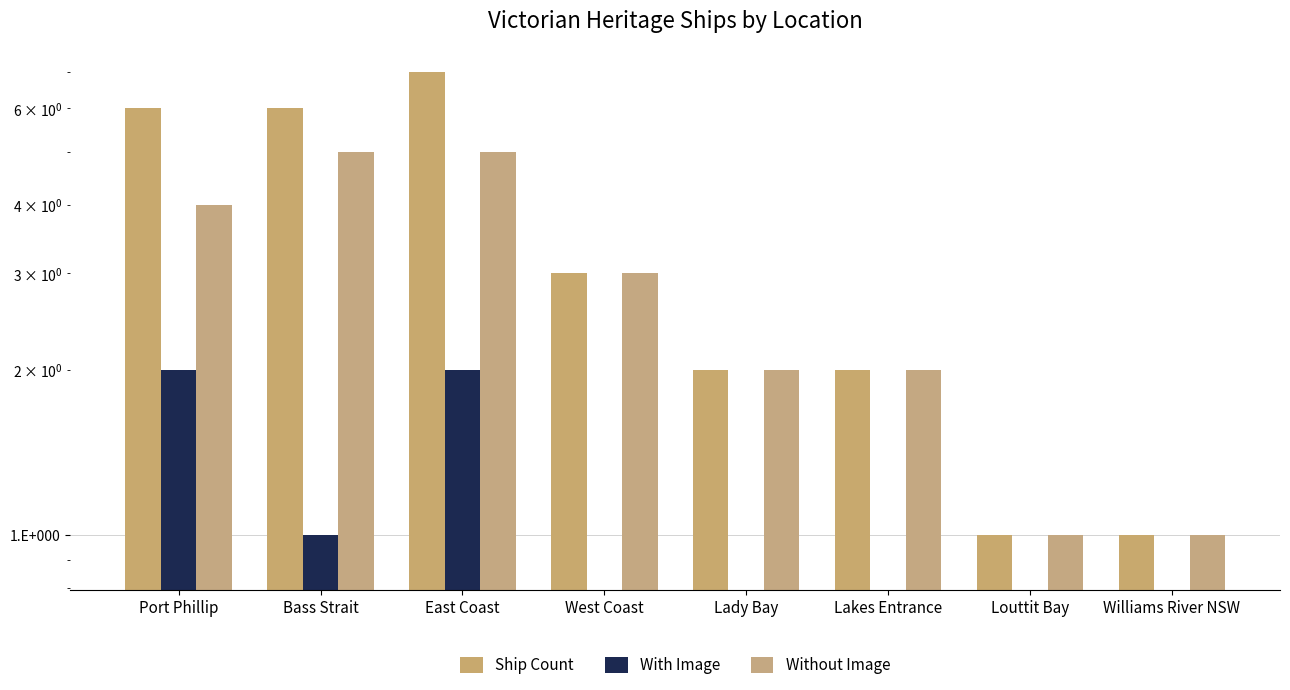

Count the number of categories in the chart.

8